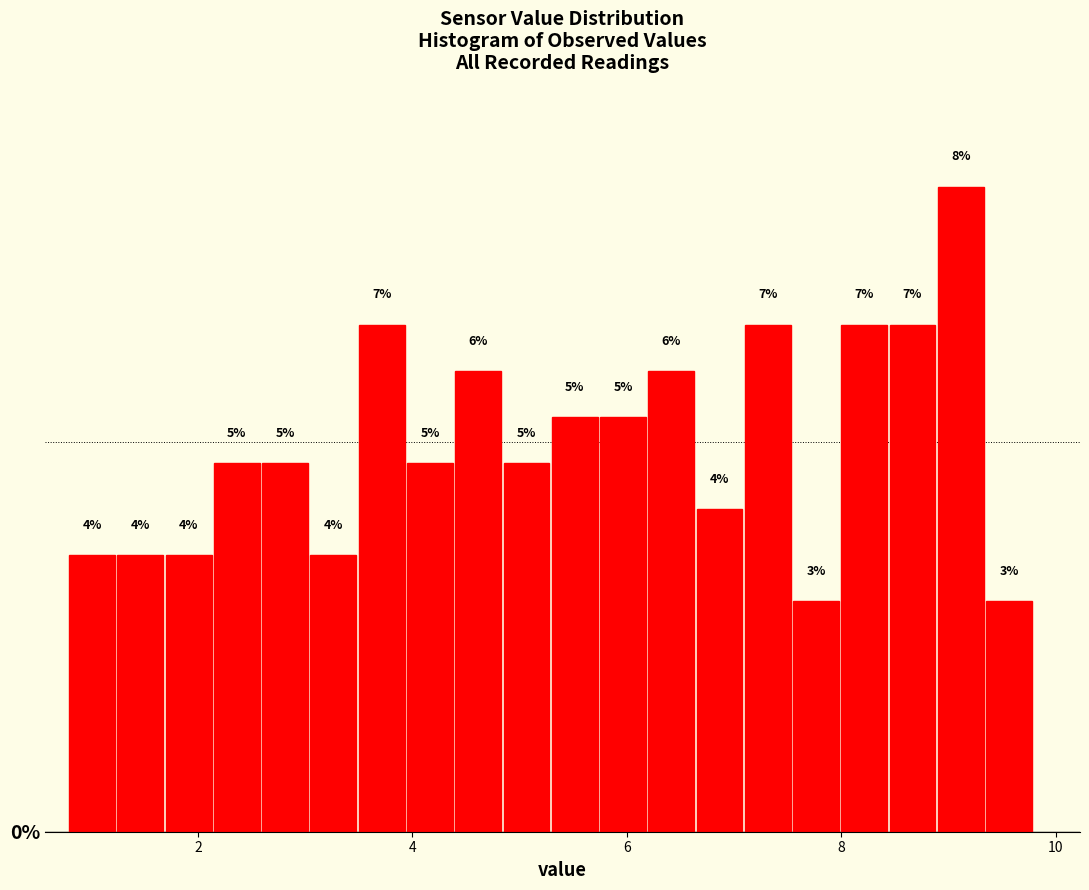

Read against the x-axis, roughly where is the centre of the tallest bar?

9.2